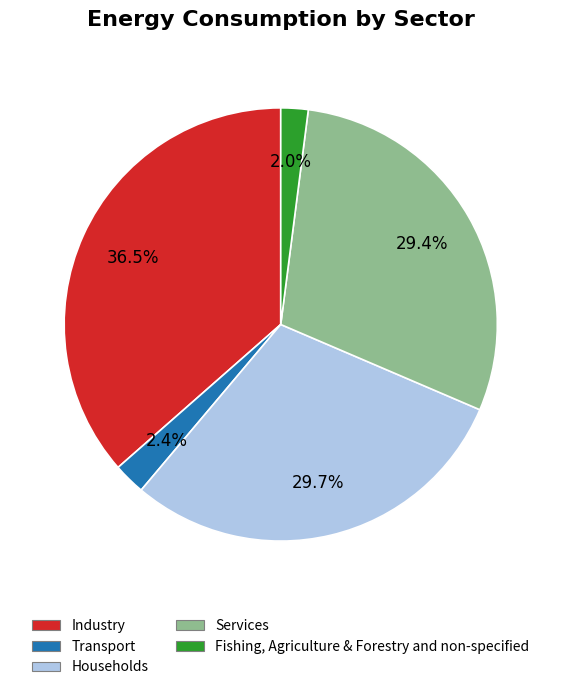

Which slice is the largest?

Industry